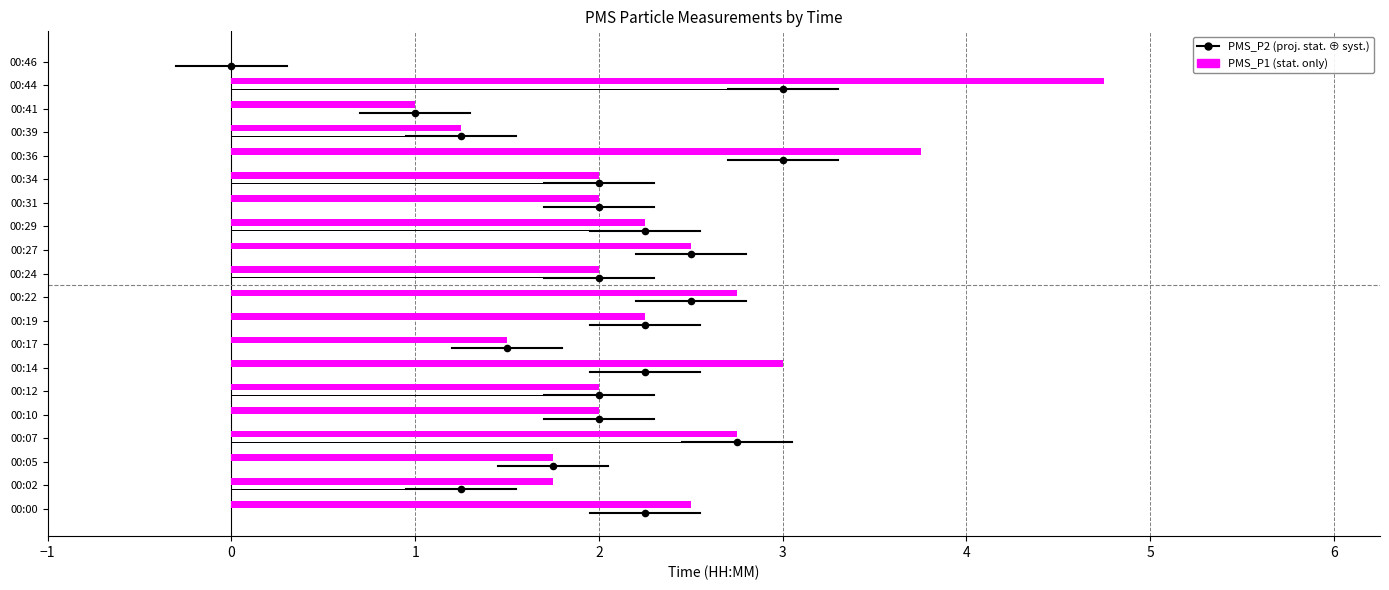

Is the value of PMS_P1 at 00:17 greater than the value of PMS_P2 at 00:00?

No